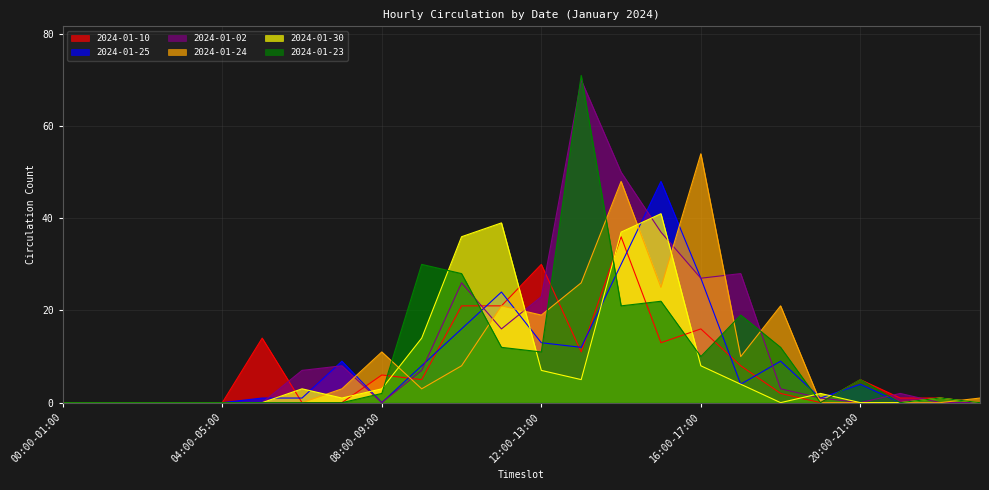

True or false: 2024-01-30 and 2024-01-10 intersect in this chart.

True